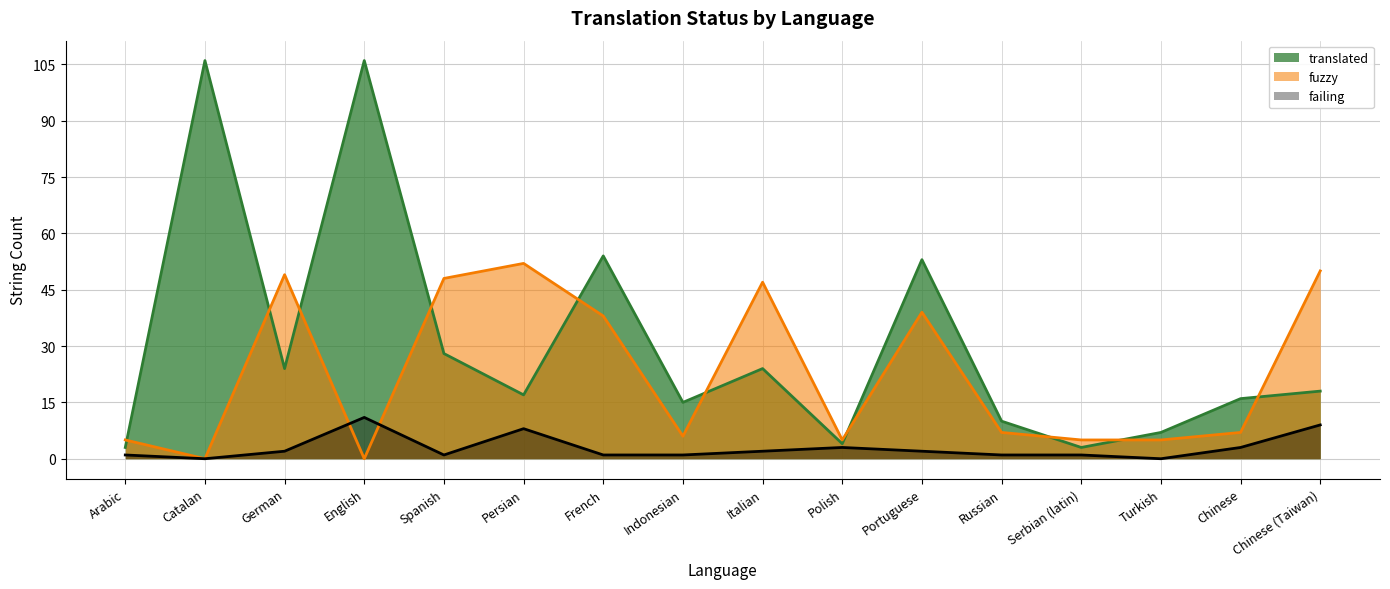

At which category does the chart reach its peak across all series?

Catalan